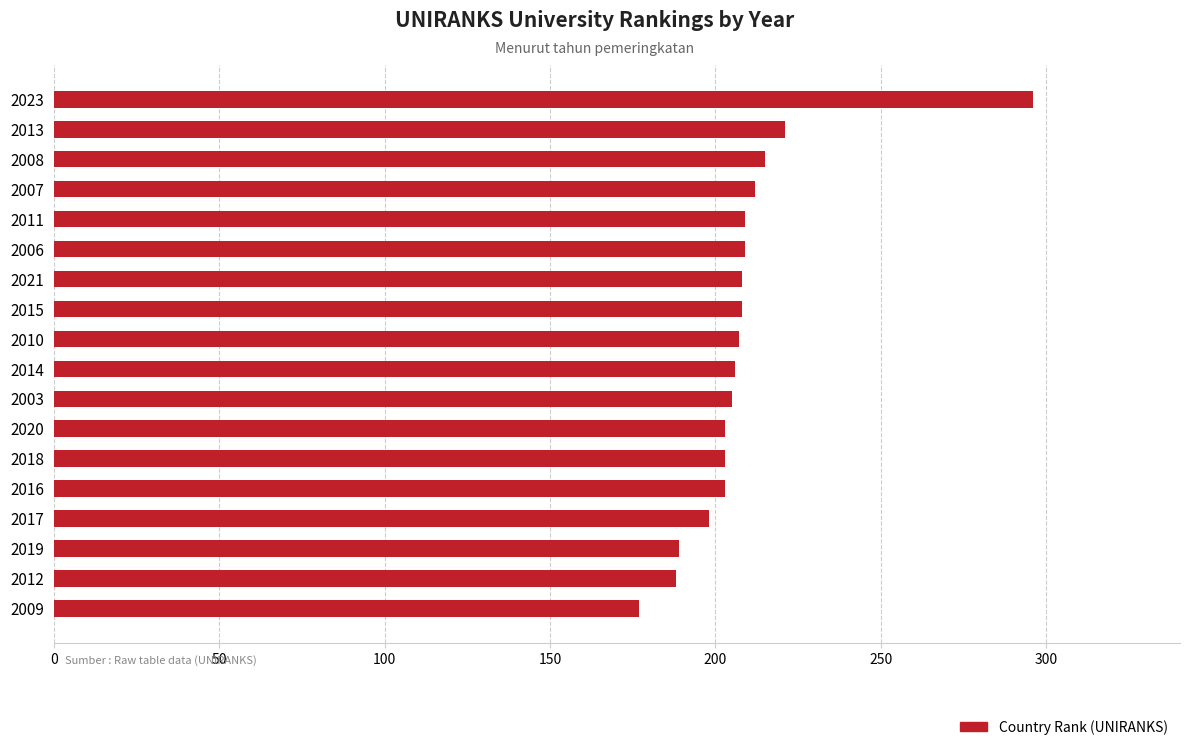

What is the ratio of the value at 2010 to the value at 2012?

1.1